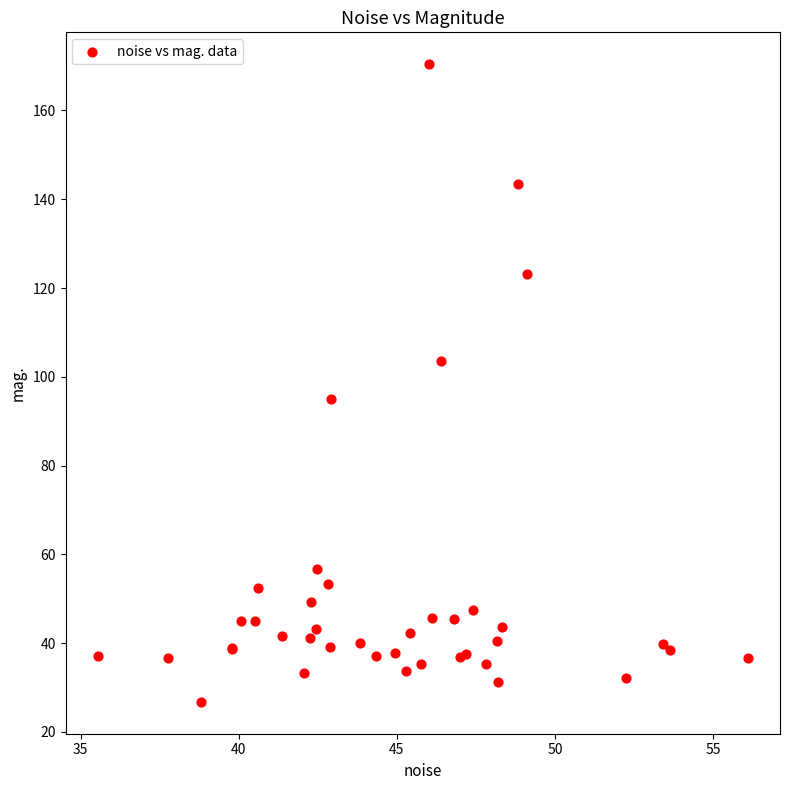

What Y value in the scatter plot is closest to 98?

95.0